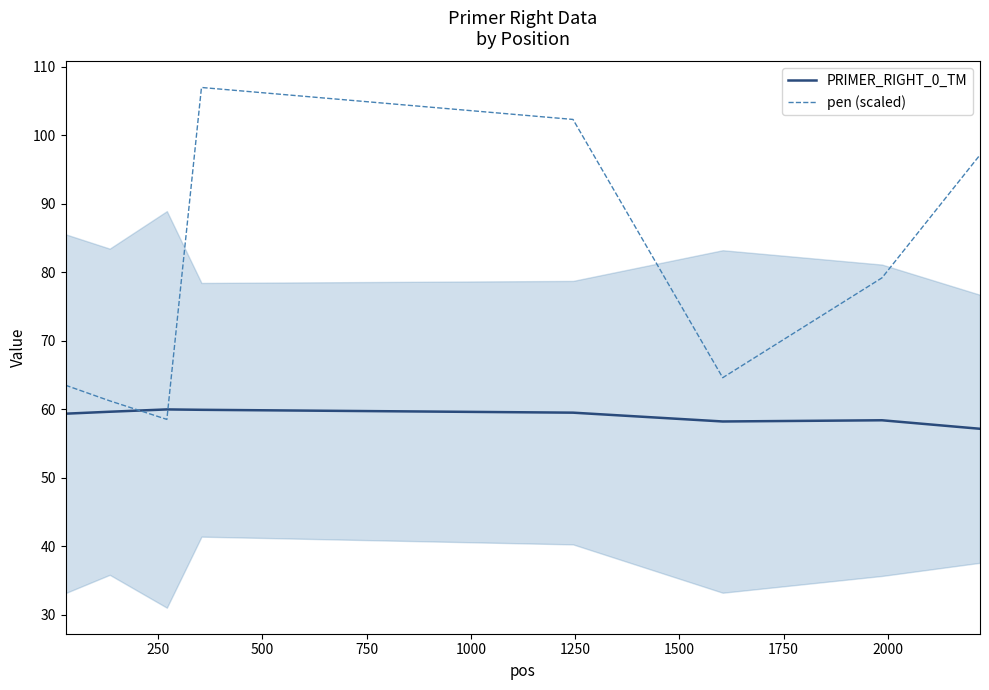

Does the chart have visible grid lines?

No